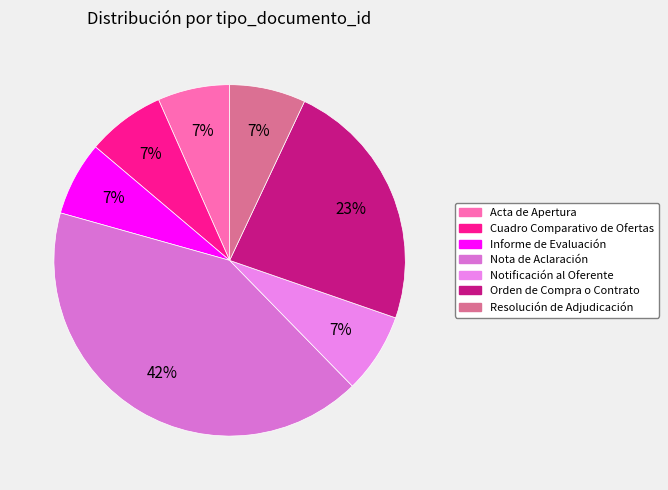

How many slices are in this pie chart?

7